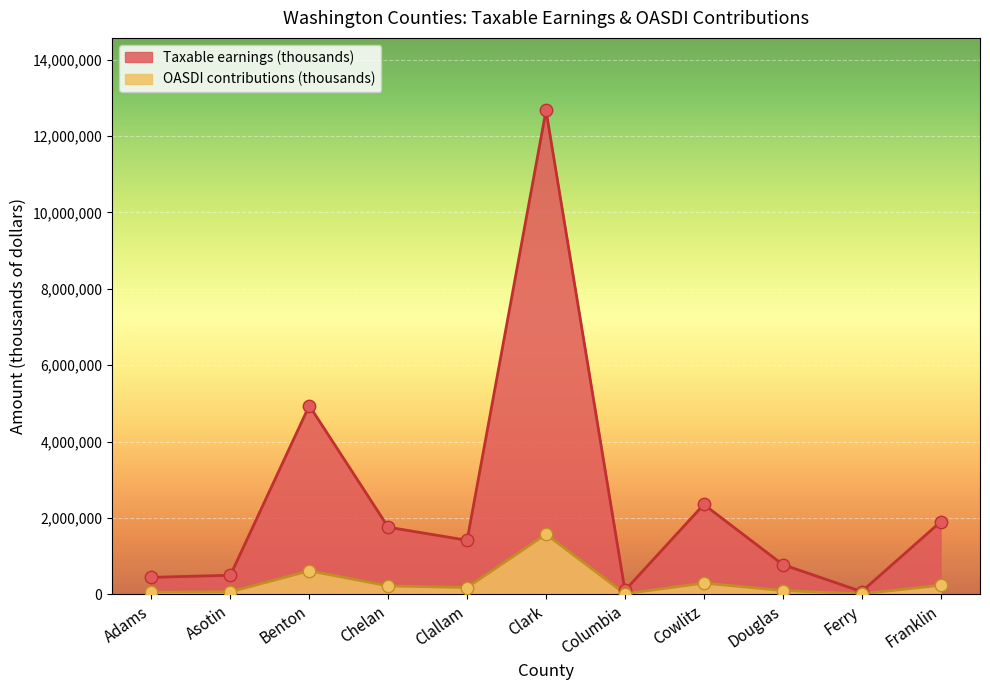

Is the value of OASDI contributions (thousands) at Cowlitz greater than the value of Taxable earnings (thousands) at Ferry?

Yes